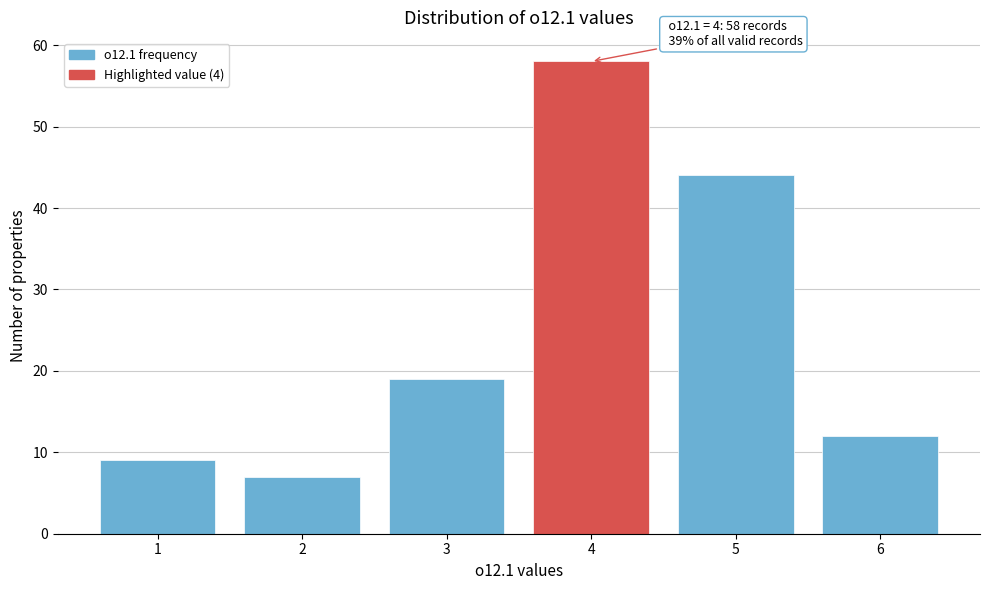

Reading left to right, extract all data points from this chart.

1=9	2=7	3=19	4=58	5=44	6=12